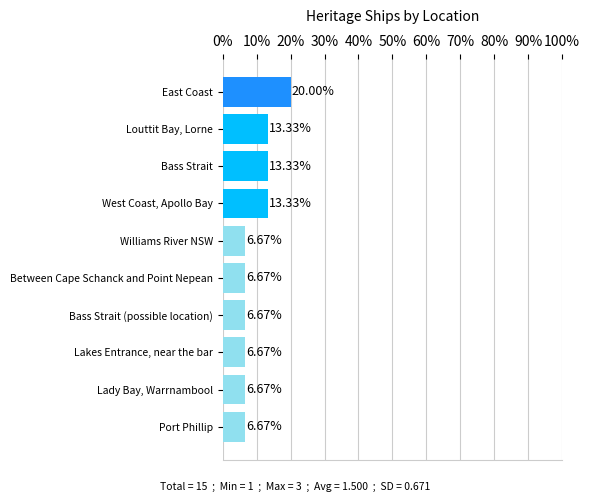

What is the difference between the maximum and minimum values?

13.3